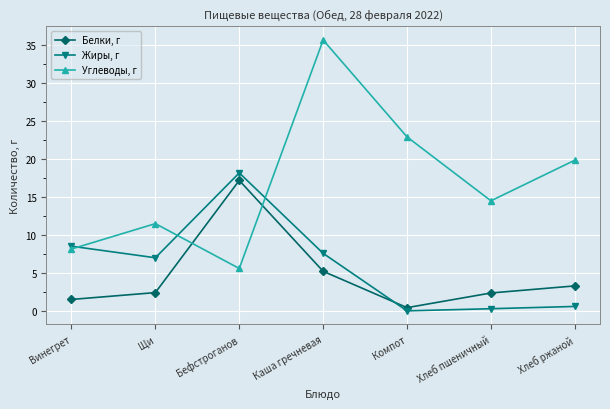

What value does the Белки, г series have at Щи?

2.4